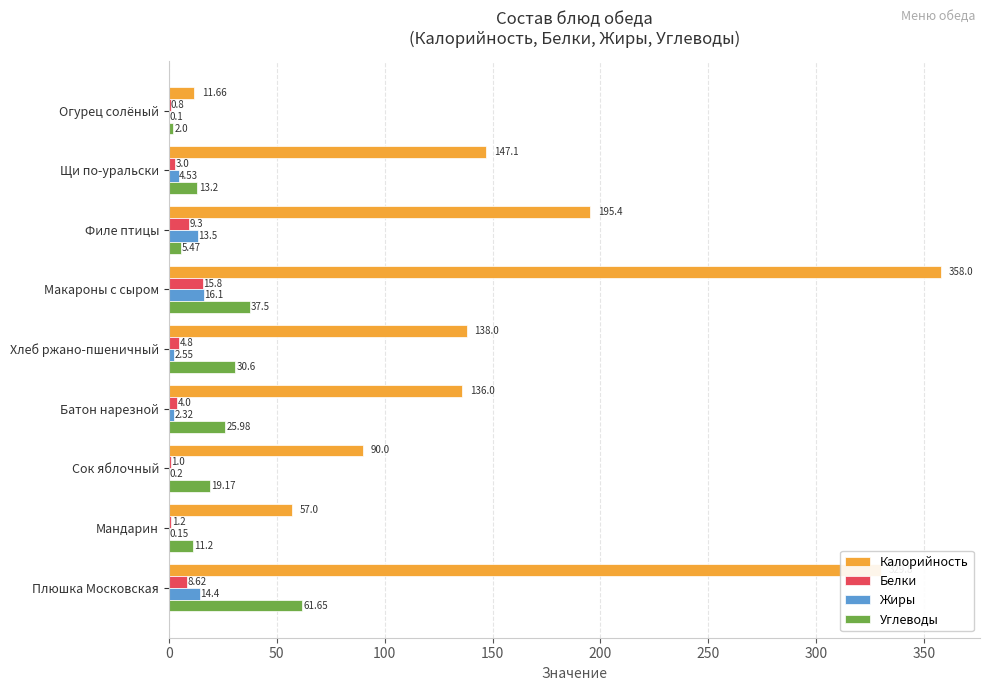

Which series has the largest total across all categories?

Калорийность